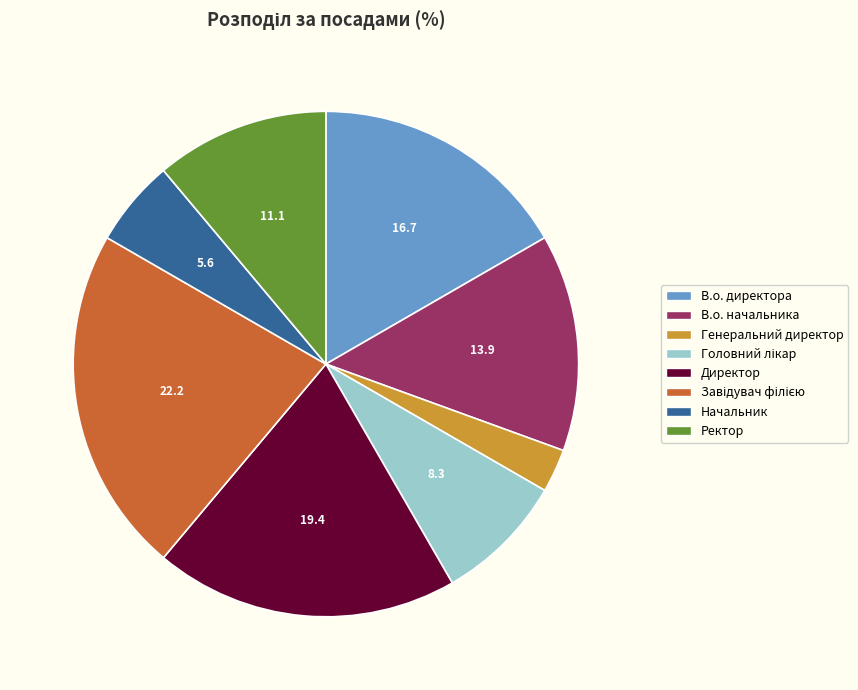

Is it true that В.о. директора is 17% of the pie?

True